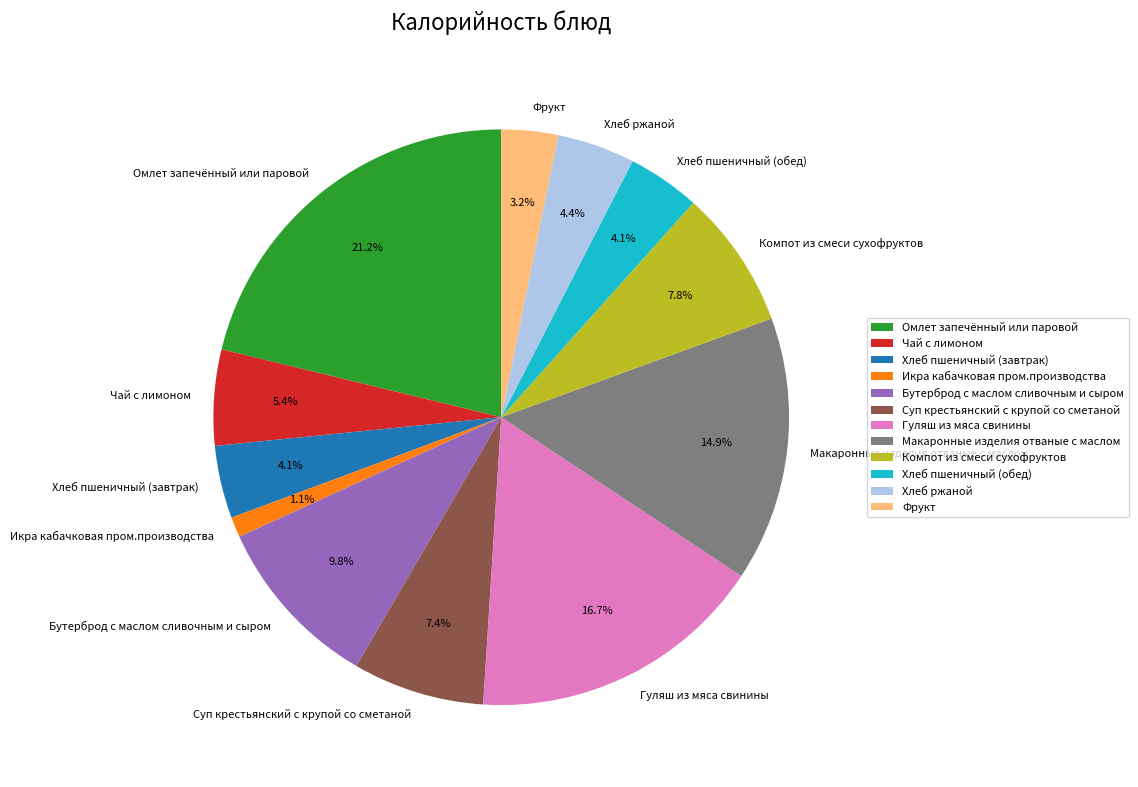

Count the number of slices in the pie.

12